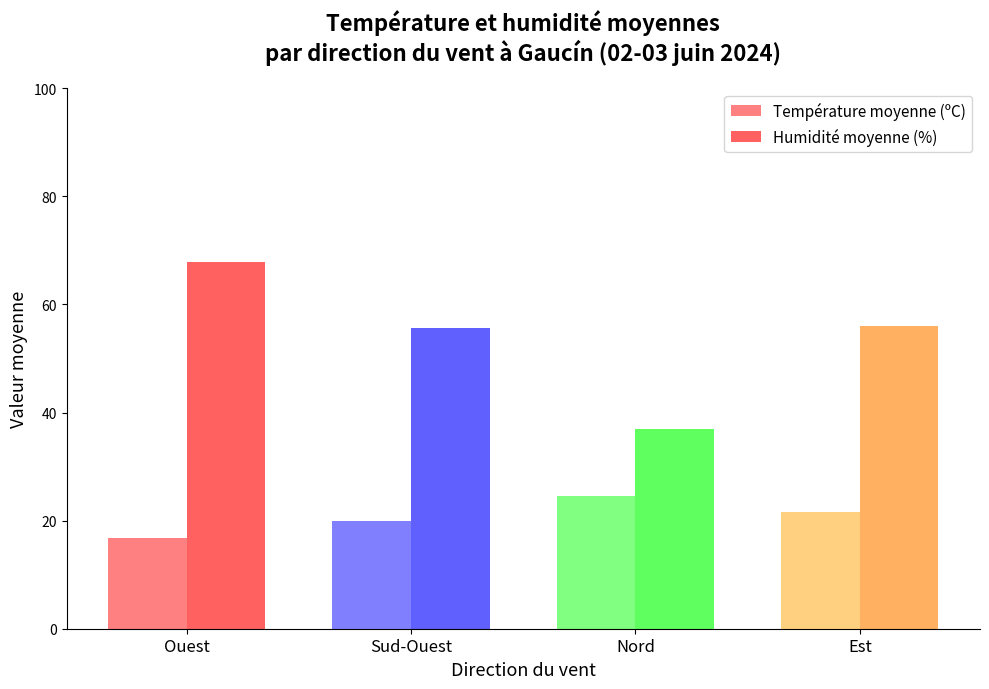

List the series in order of their overall mean, highest first.

Humidité moyenne (%), Température moyenne (ºC)